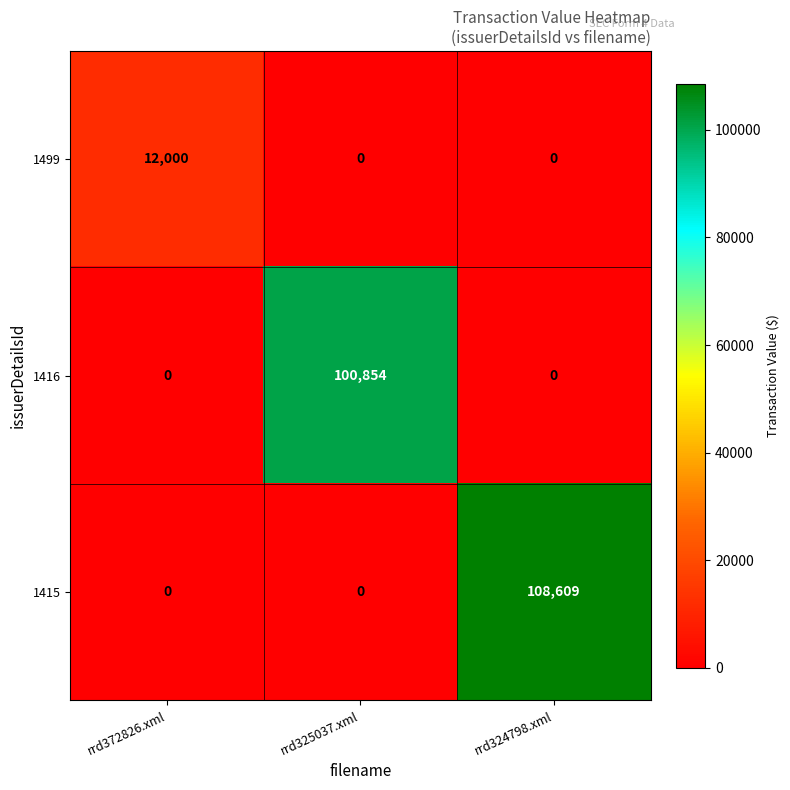

What is the difference between the maximum and minimum values in the 1499 series?

12000